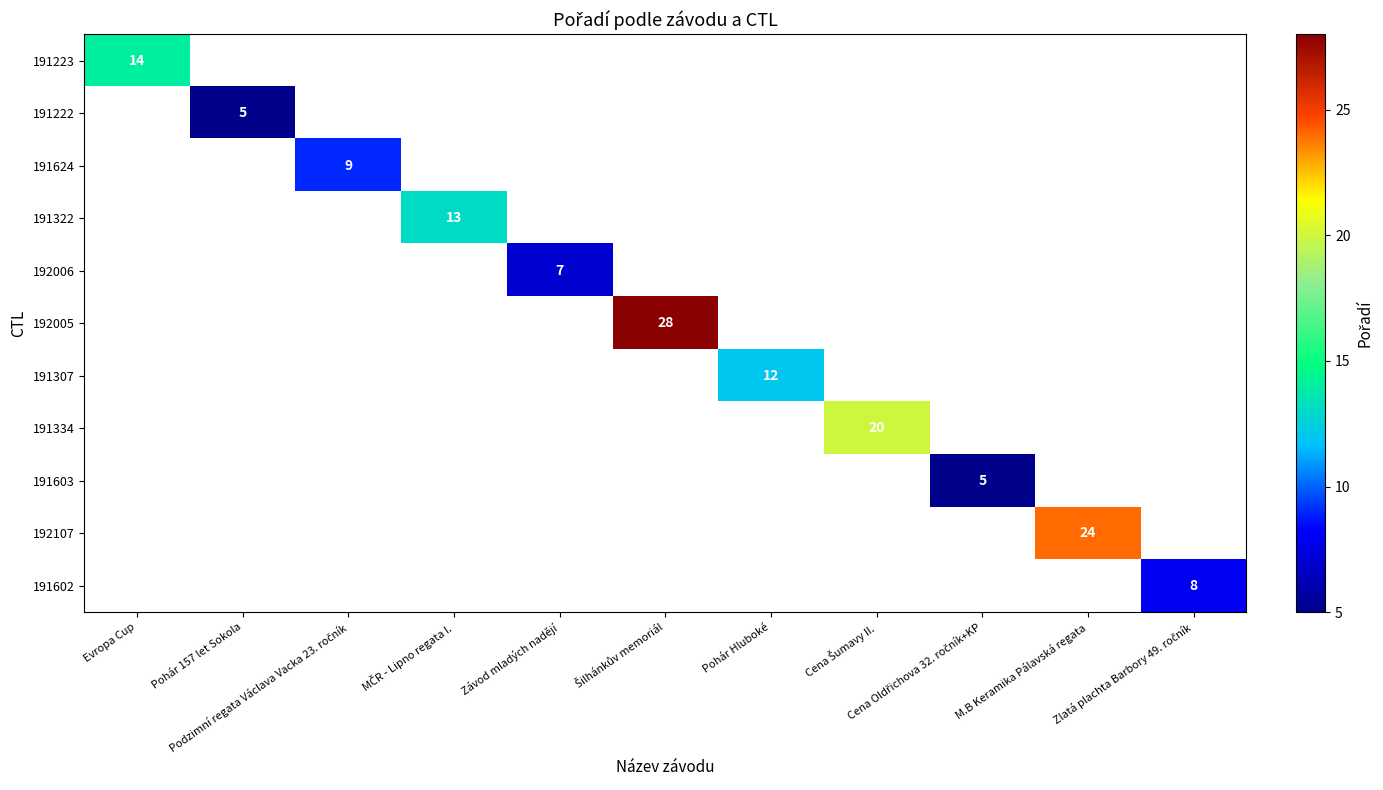

At how many categories does at least one series exceed 6?

9